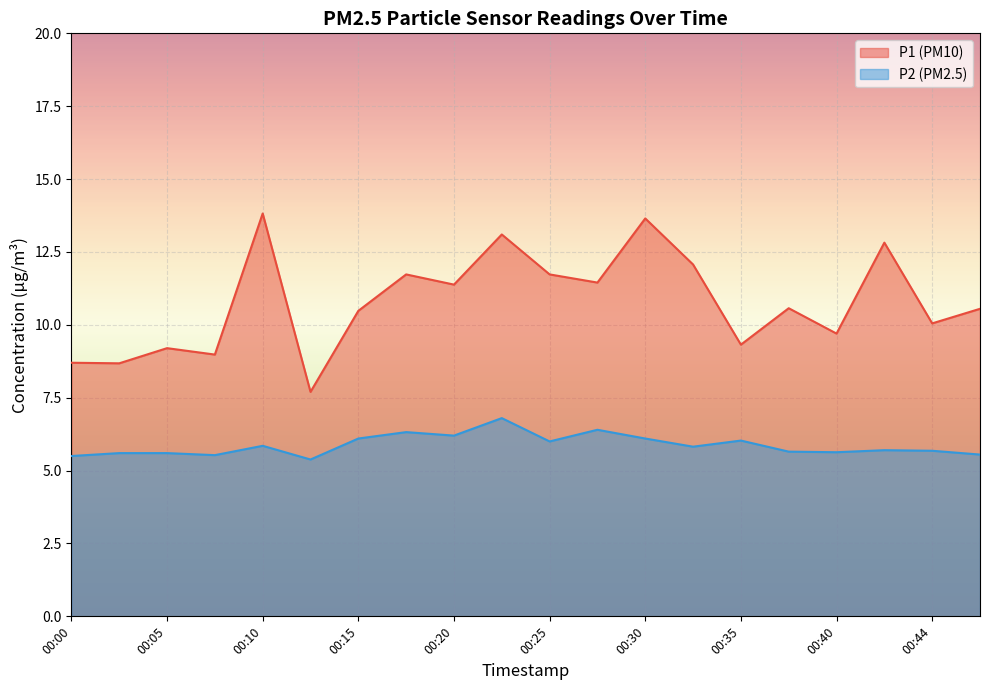

What value does the P1 series have at 00:44?

10.1